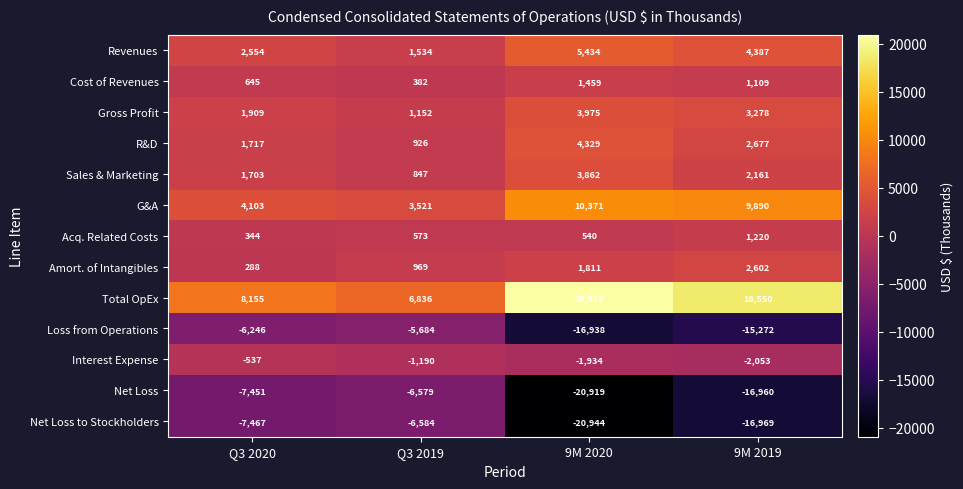

Count the Cost of Revenues values in the range 645 to 1459.

3